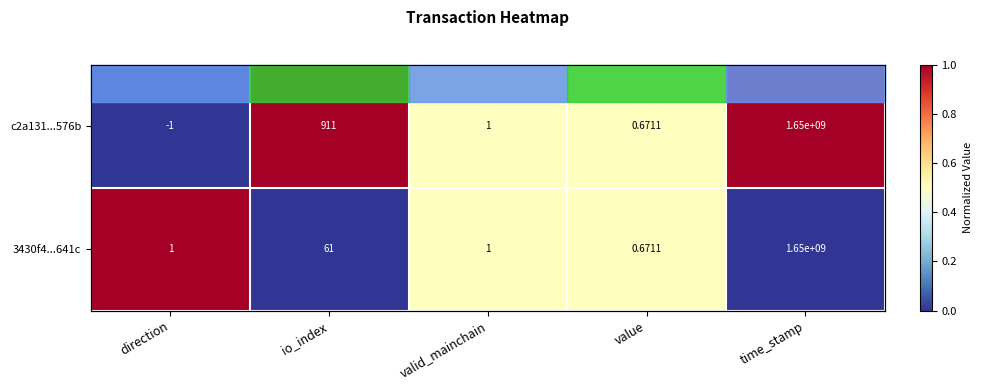

What is the sum of the c2a131...576b values at value and io_index?

1.5